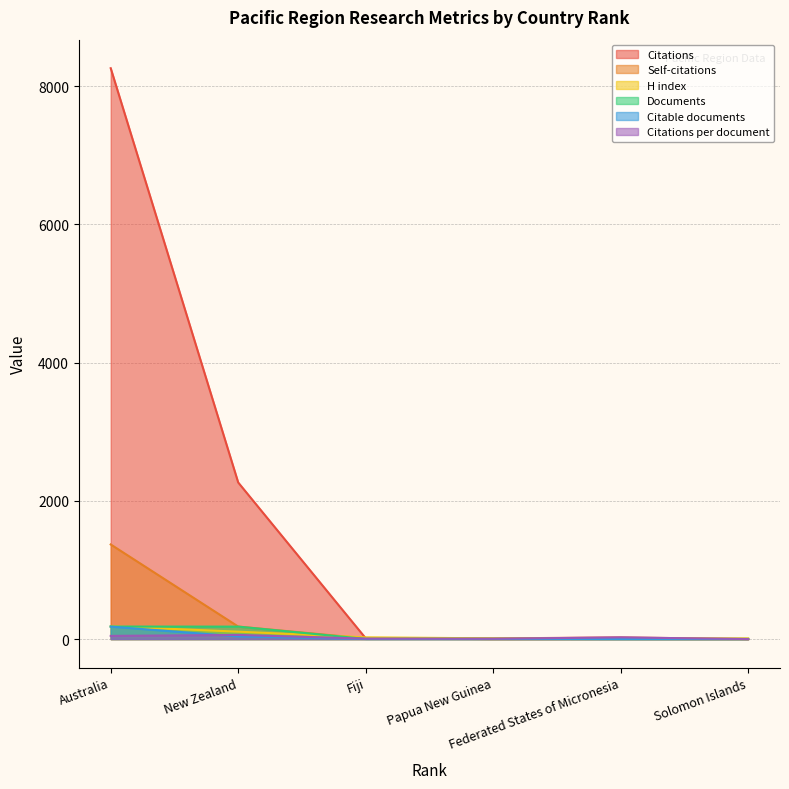

At which label does H index first exceed 25?

Australia